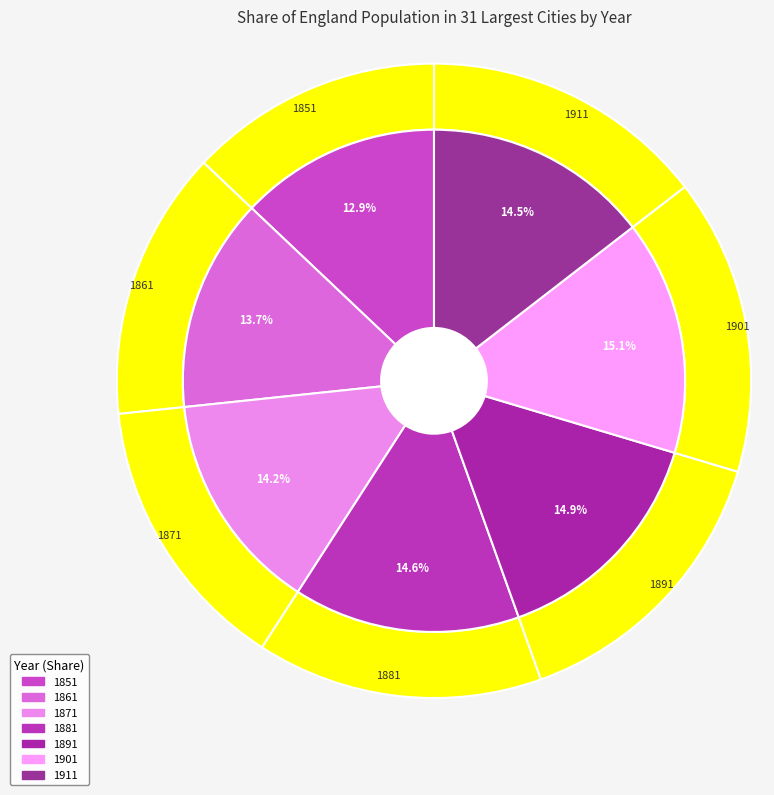

Which has a higher value, 1851 or 1881?

1881